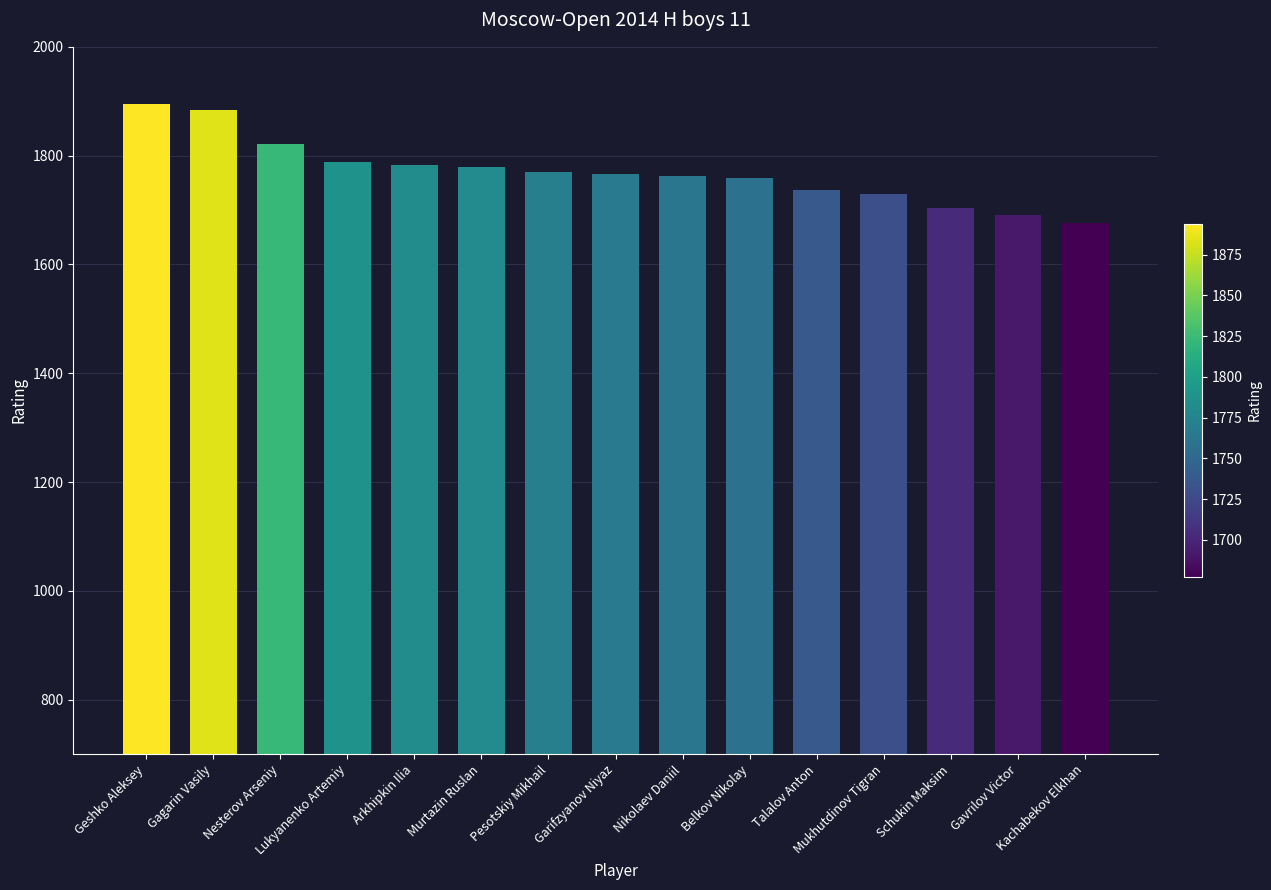

What is the label of the 13th bar from the left?

Schukin Maksim